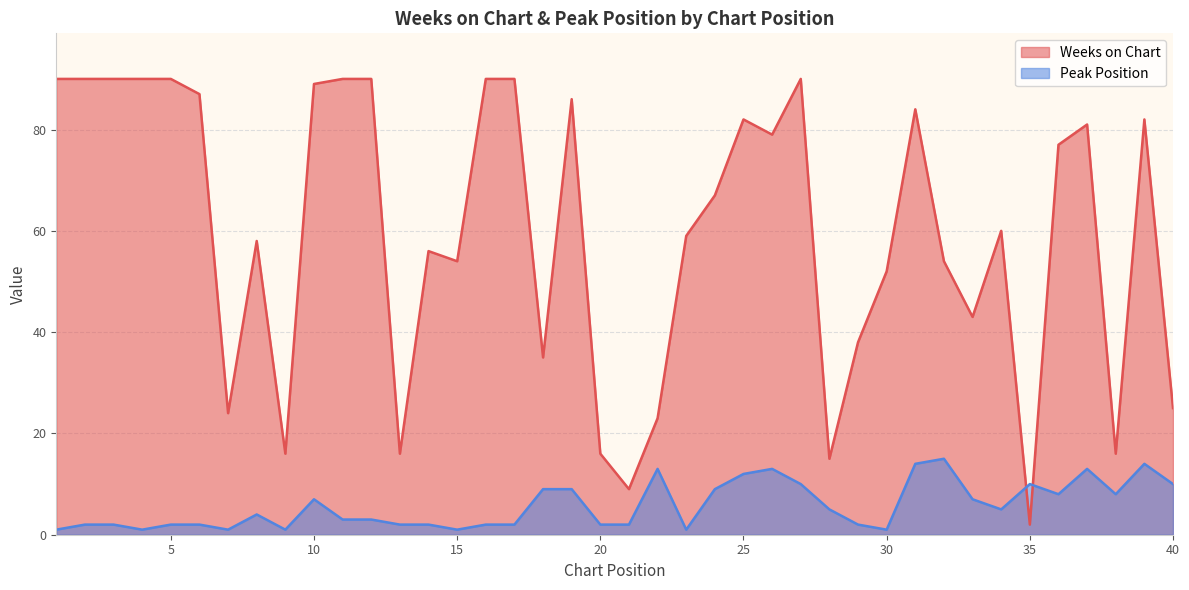

How many lines are shown in the chart?

2